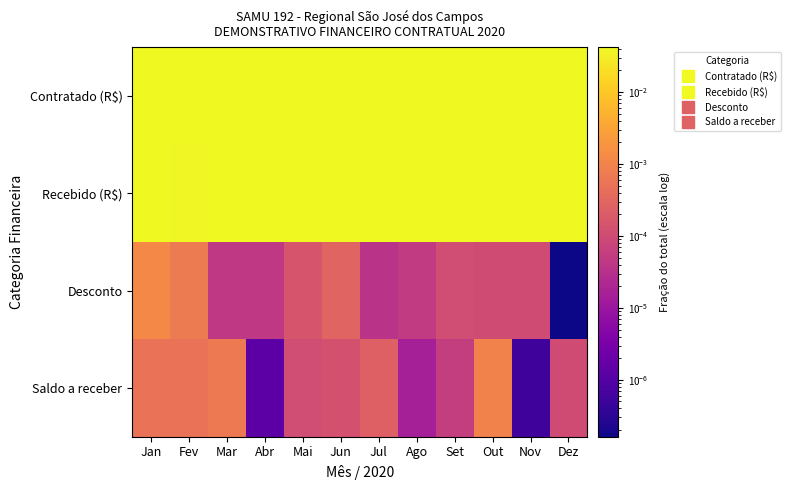

At which category is the sum across all series the highest?

Out